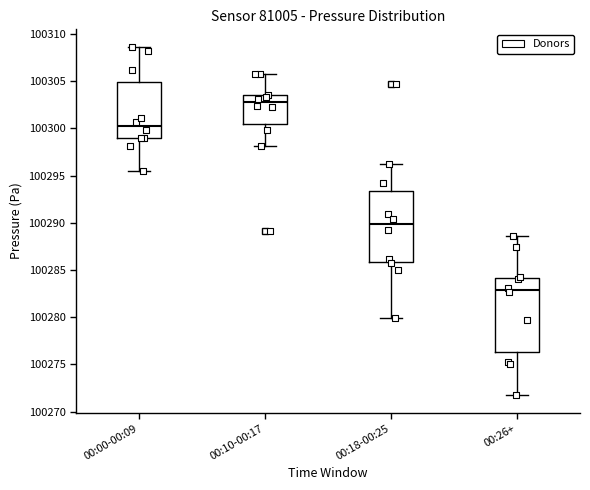

Reading left to right, read every box against the y-axis: the position of its median line, the range the box covers, and the ends of its whiskers. The values are not printed on the chart, so give them approximately, as read against the axis.

00:00-00:09: median 100300.5, box 100299.0 to 100305.0, whiskers 100295.5 to 100308.5
00:10-00:17: median 100303.0, box 100300.5 to 100303.5, whiskers 100298.0 to 100306.0
00:18-00:25: median 100290.0, box 100286.0 to 100293.5, whiskers 100280.0 to 100296.5
00:26+: median 100283.0, box 100276.5 to 100284.0, whiskers 100271.5 to 100288.5